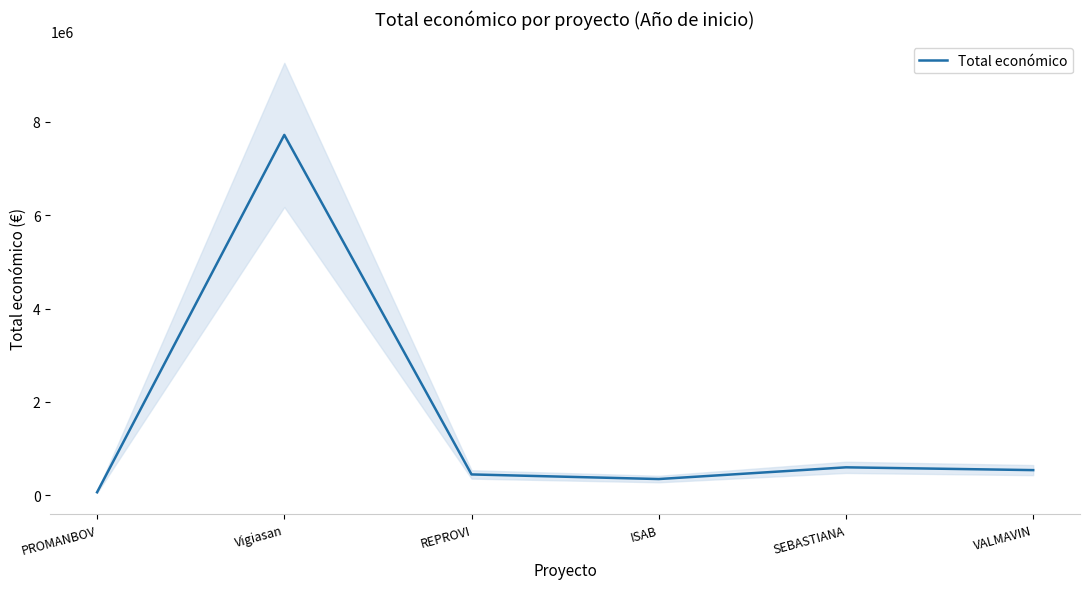

Reading left to right, extract all data points from this chart.

66125	7717171	447749	348843	599754	540000